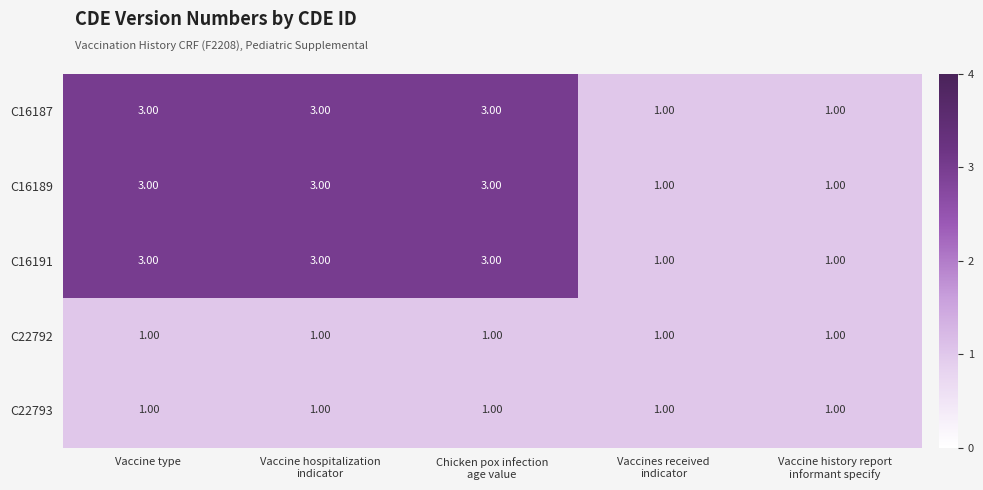

Count the number of data series in this chart.

5